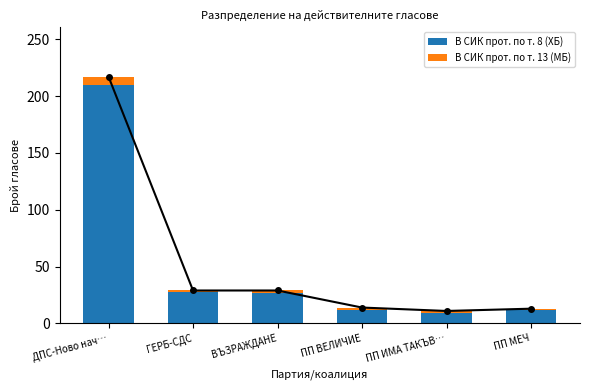

What are all the series names shown in the legend?

В СИК прот. по т. 8 (ХБ), В СИК прот. по т. 13 (МБ)